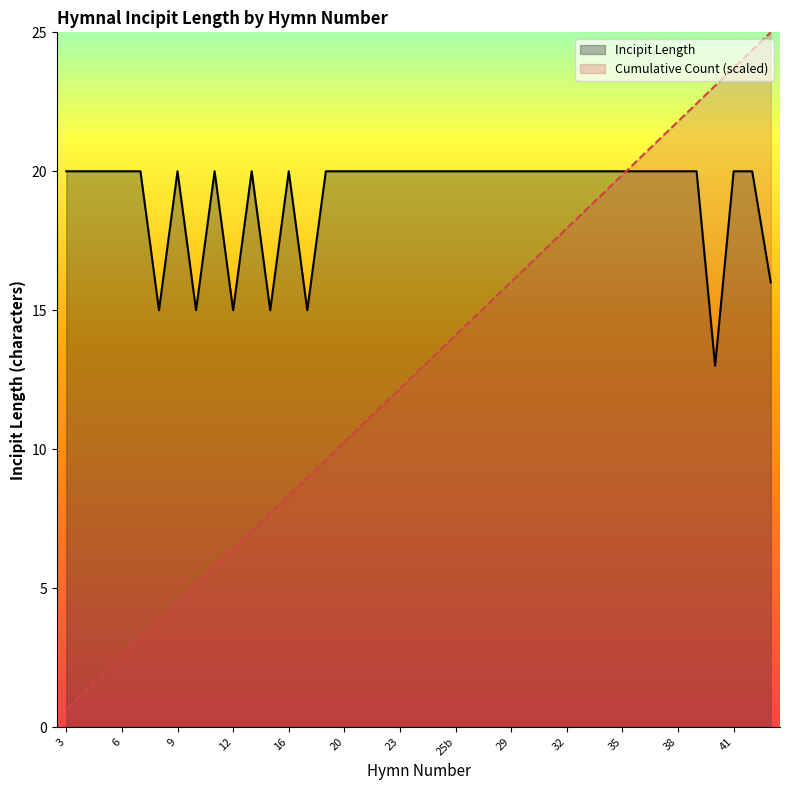

How many times do Incipit Length and Cumulative Count cross each other?

1